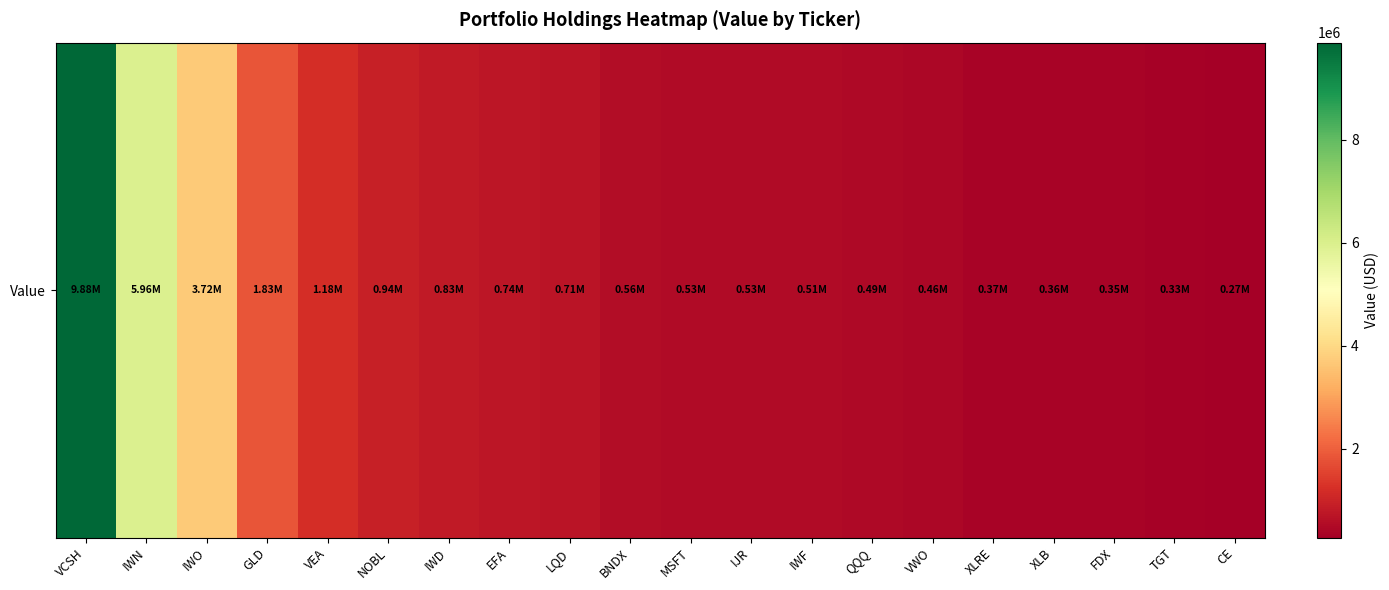

How many data points are less than 563948?

10